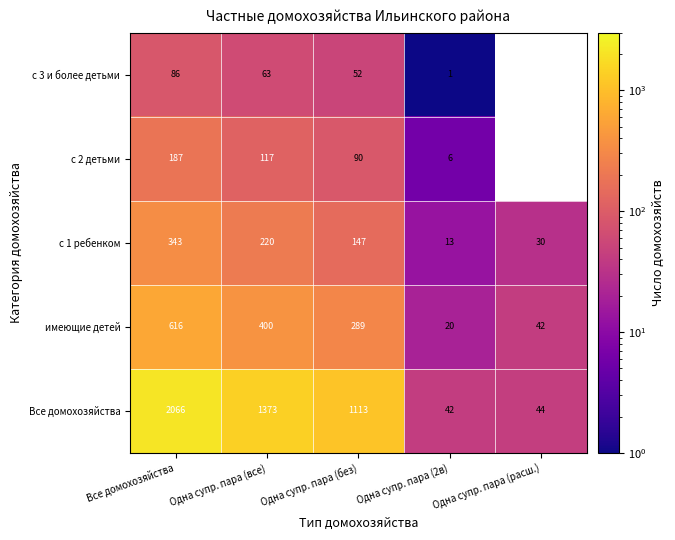

Rank the series at Одна супр. пара (без) from highest to lowest value.

Все домохозяйства, имеющие детей, с 1 ребенком, с 2 детьми, с 3 и более детьми